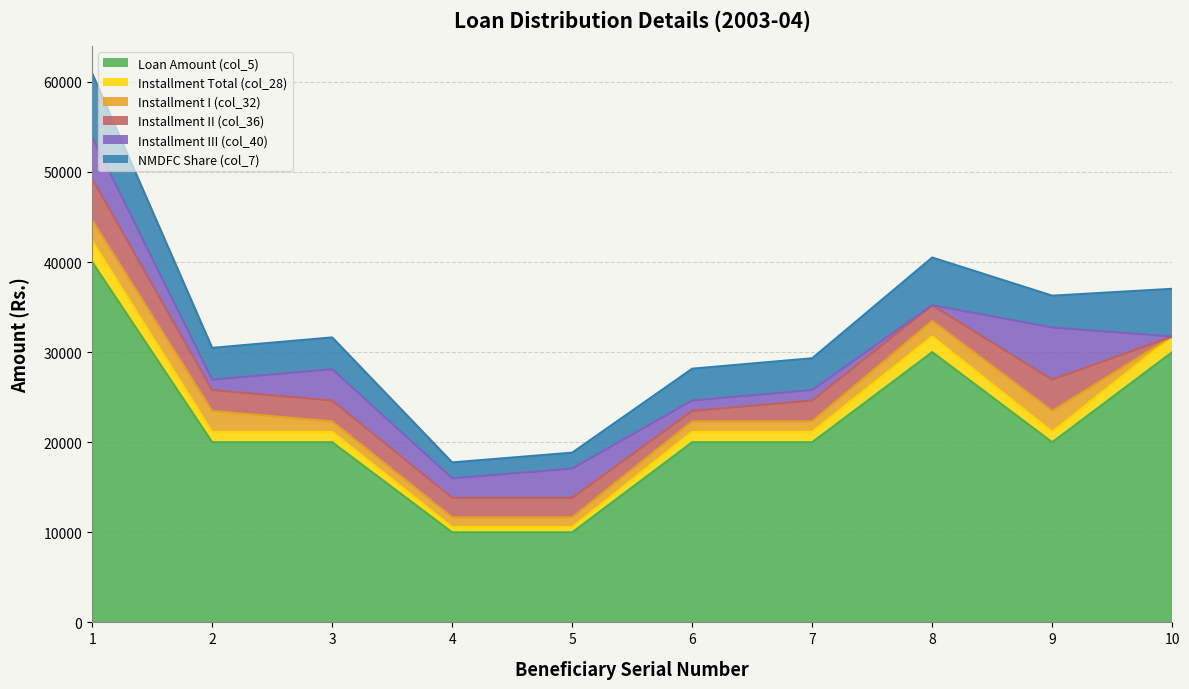

What are all the series names shown in the legend?

Loan Amount (col_5), Installment Total (col_28), Installment I (col_32), Installment II (col_36), Installment III (col_40), NMDFC Share (col_7)